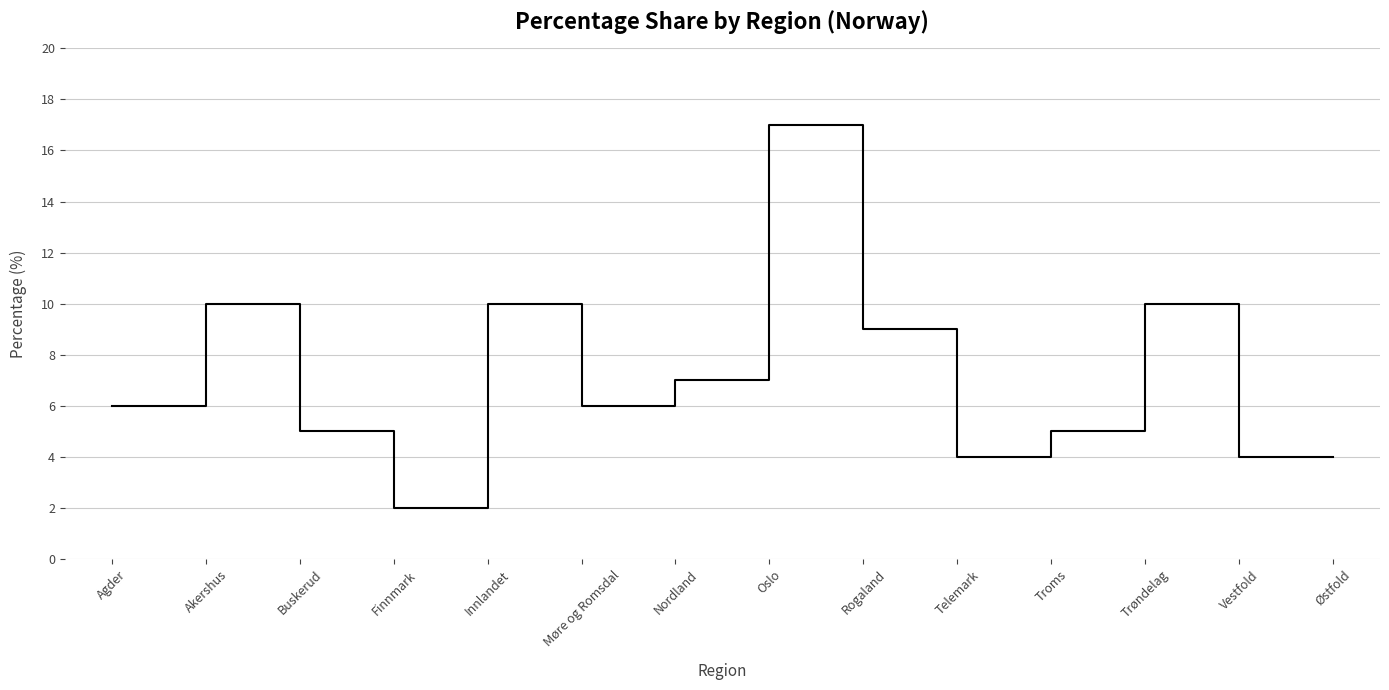

What is the difference between the second highest and second lowest values?

6